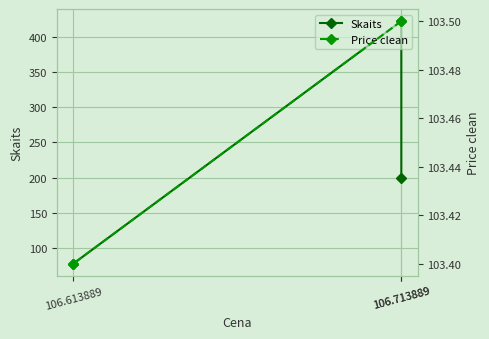

What is the value of the Skaits point at the 1st from the left?

200.0